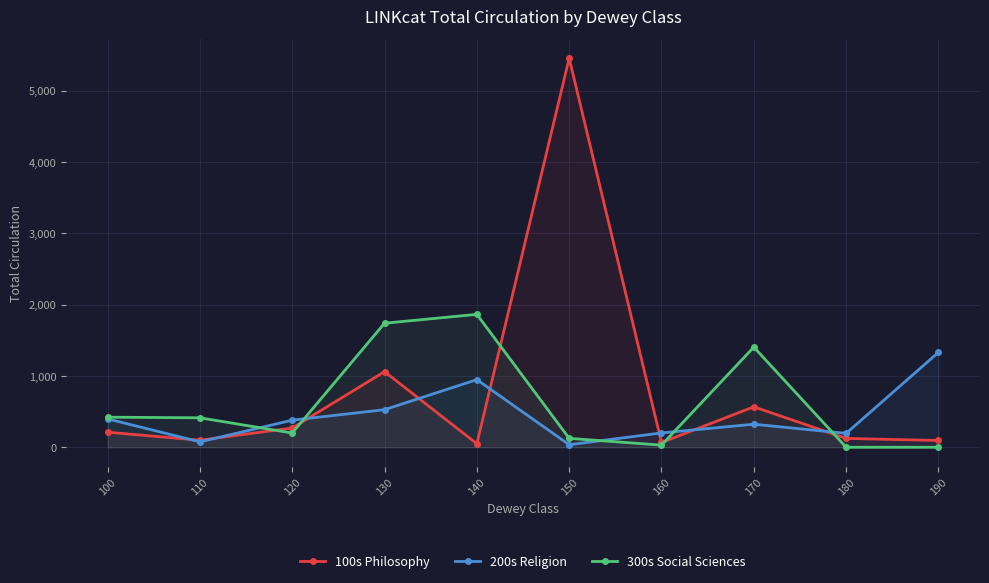

Between 160 and 190, which series saw the biggest shift?

200s Religion